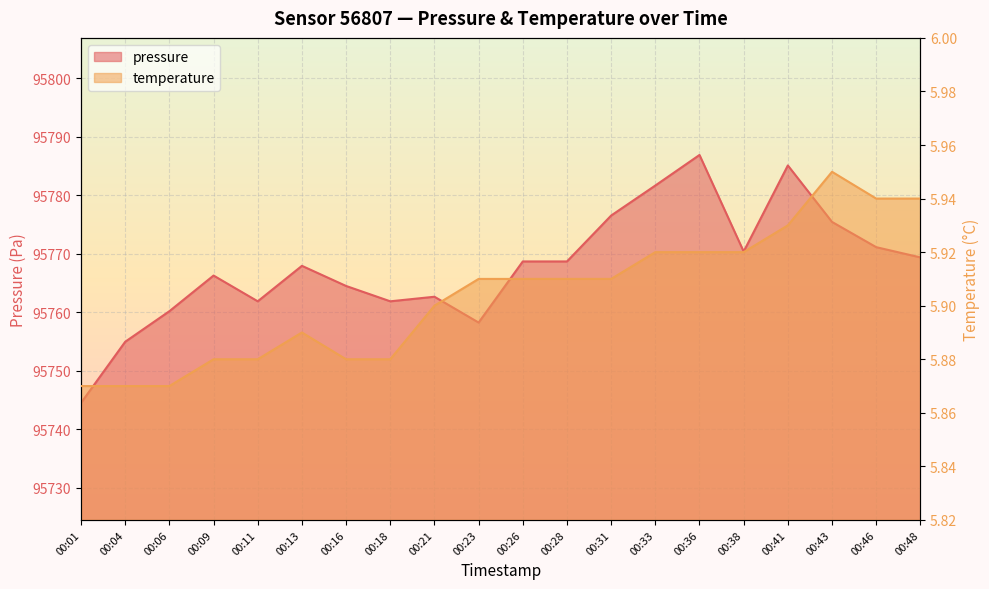

What is the difference between the pressure values at 00:26 and 00:36?

18.2